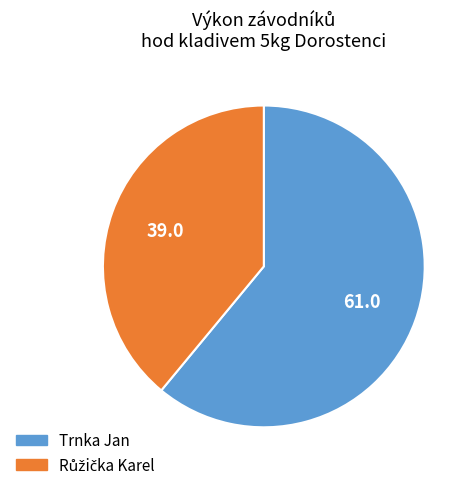

How many slices are in this pie chart?

2